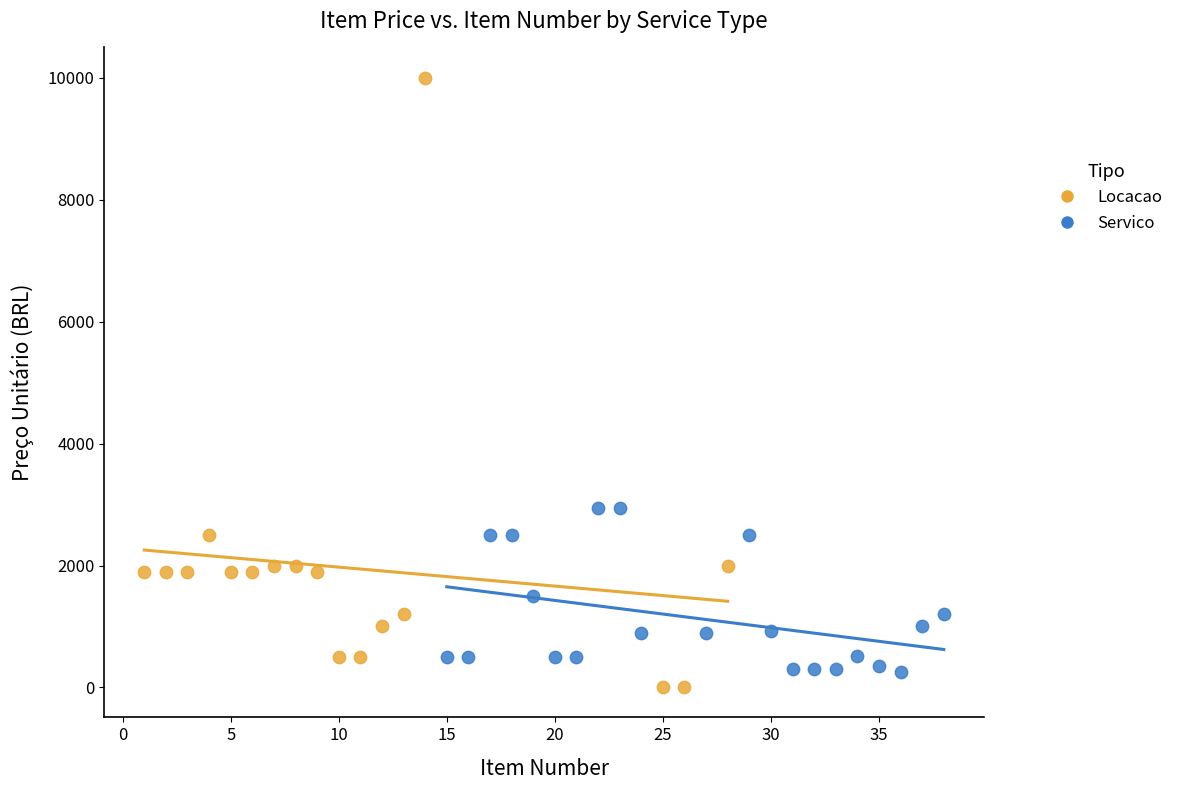

Which series has the widest spread of Y values?

Locacao